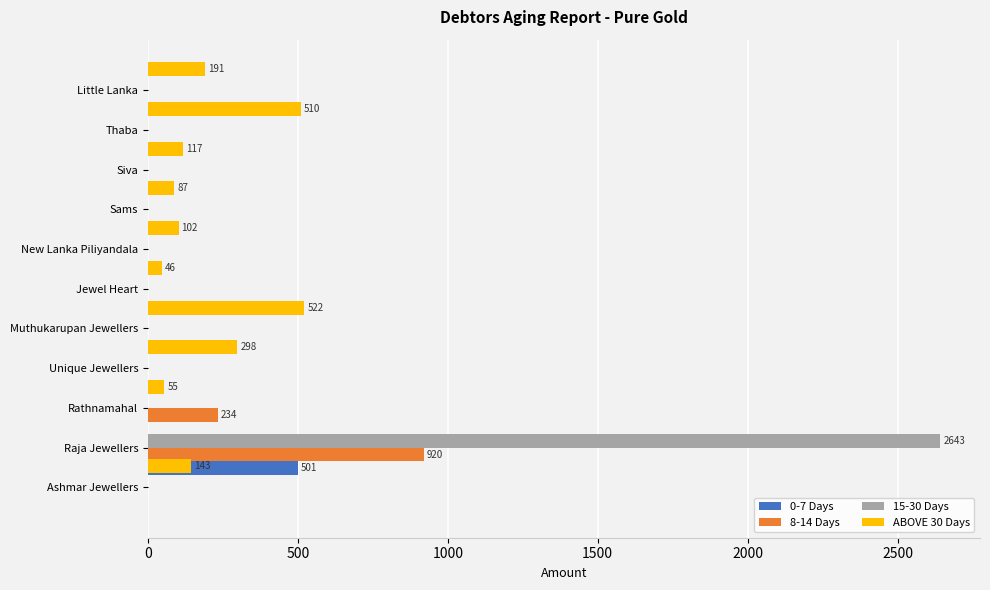

List the series in order of their peak value, highest first.

15-30 Days, 8-14 Days, ABOVE 30 Days, 0-7 Days